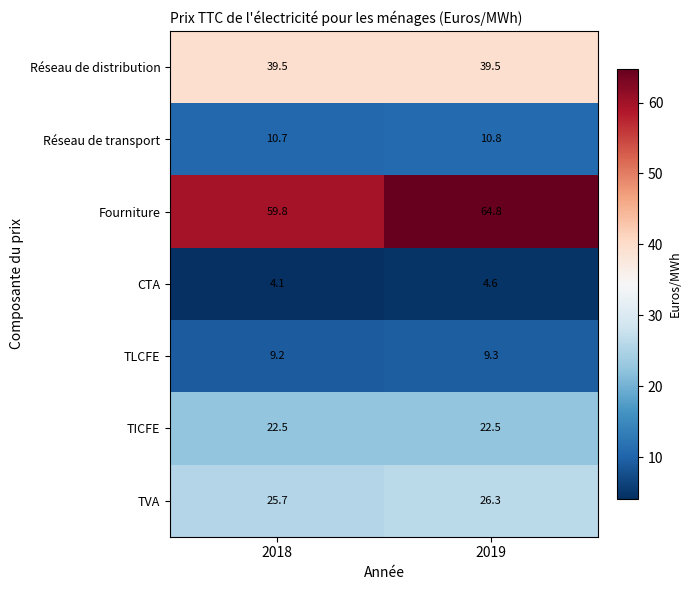

Rank the series by their maximum value, from highest to lowest.

Fourniture, Réseau de distribution, TVA, TICFE, Réseau de transport, TLCFE, CTA